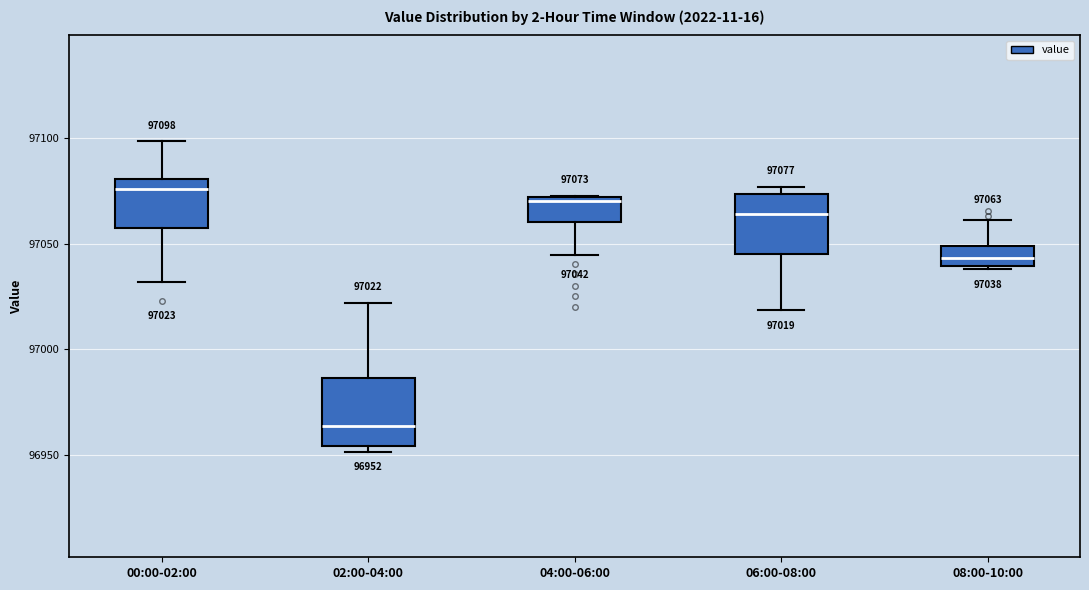

Which box has the highest median line?

00:00-02:00